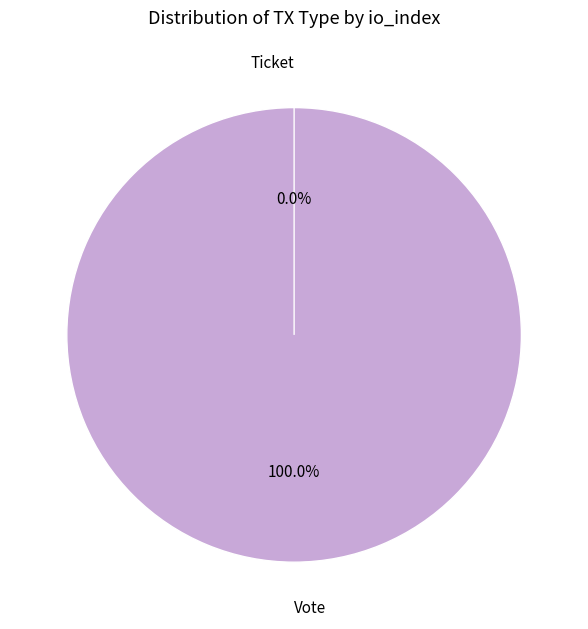

To the nearest percent, what is the combined percentage of Ticket and Vote?

100%